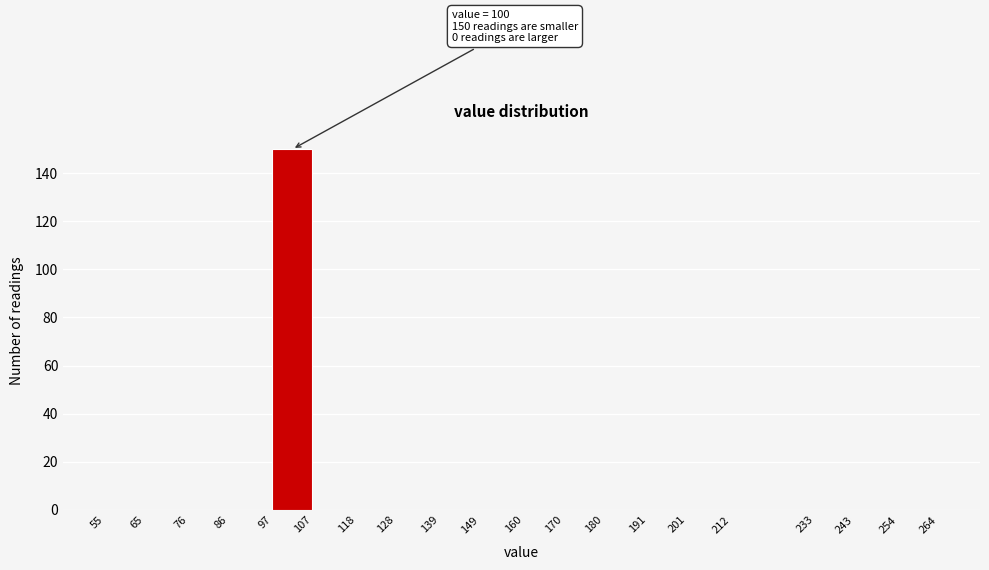

Which range on the x-axis has the tallest bar?

97 to 107